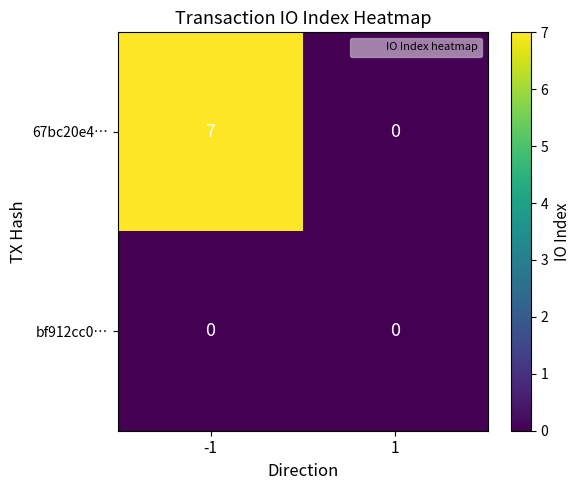

List the series in order of their peak value, lowest first.

bf912cc0…, 67bc20e4…